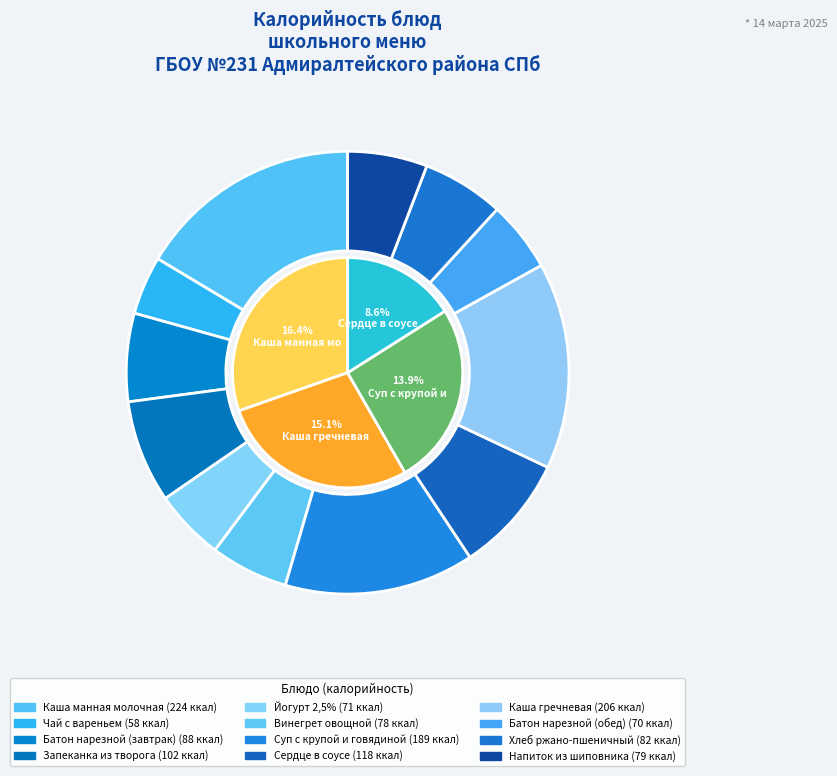

How many segments does this pie chart have?

12